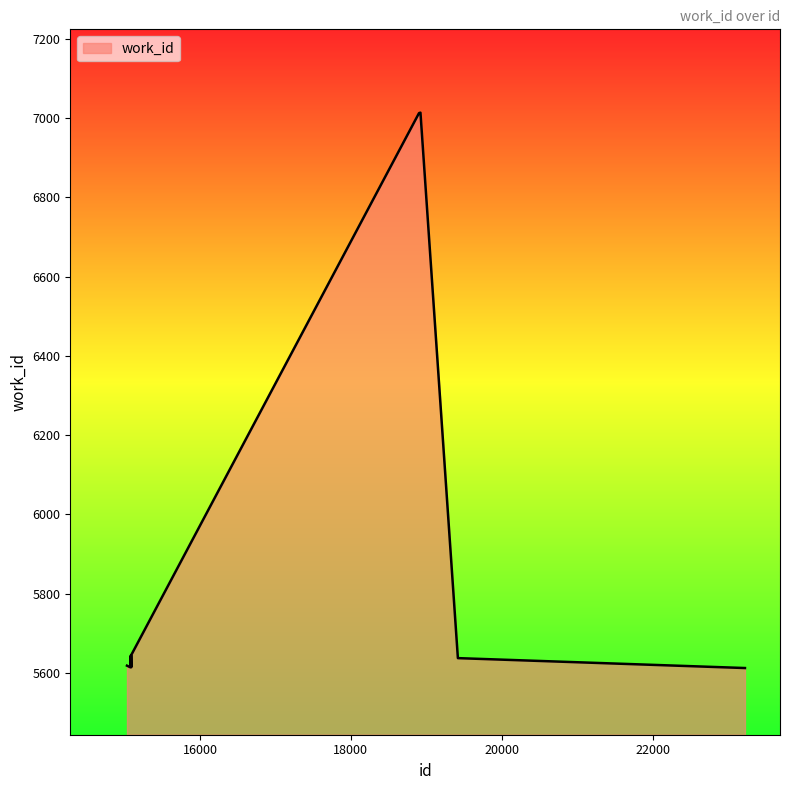

What is the greatest value displayed?

7014